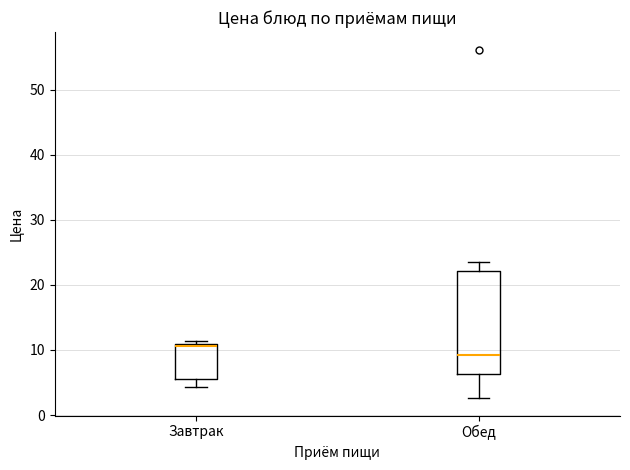

Which box has the highest median line?

Завтрак